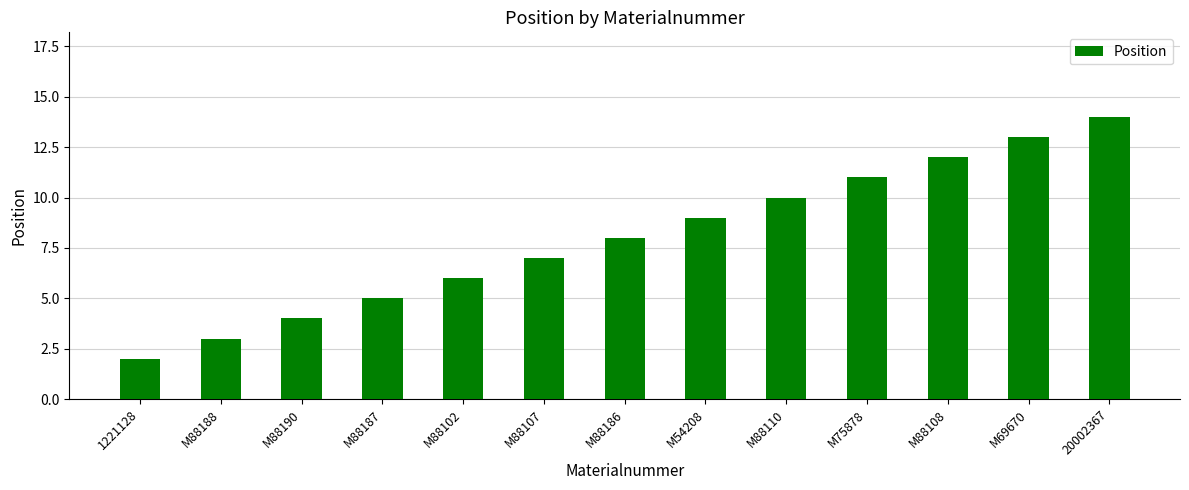

Does the chart contain stacked bars?

No